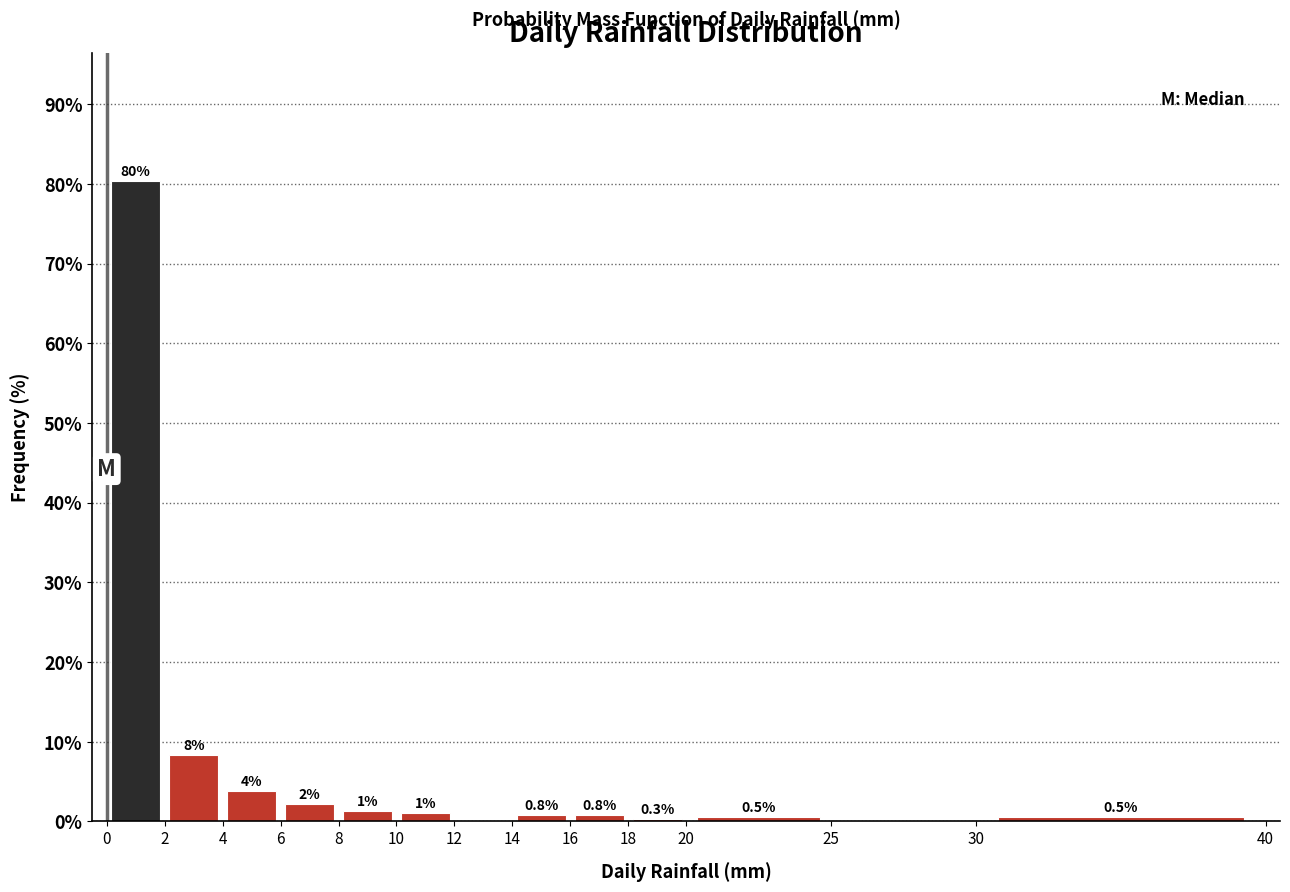

Which range on the x-axis has the tallest bar?

0 to 2